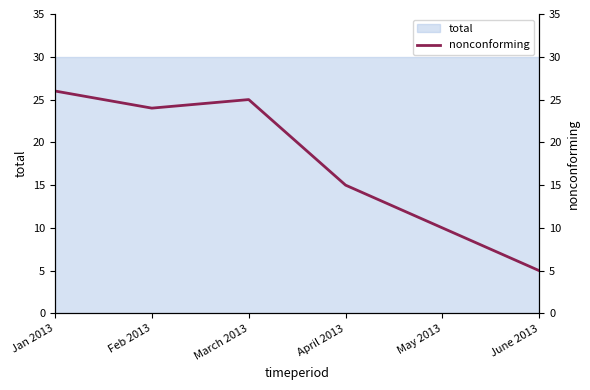

Approximately how many times larger is the value at Feb 2013 compared to May 2013?

2.4